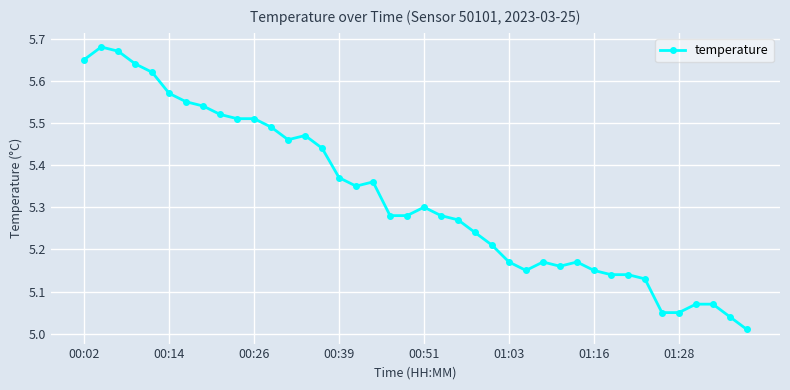

What is the difference between the maximum and minimum values?

0.7